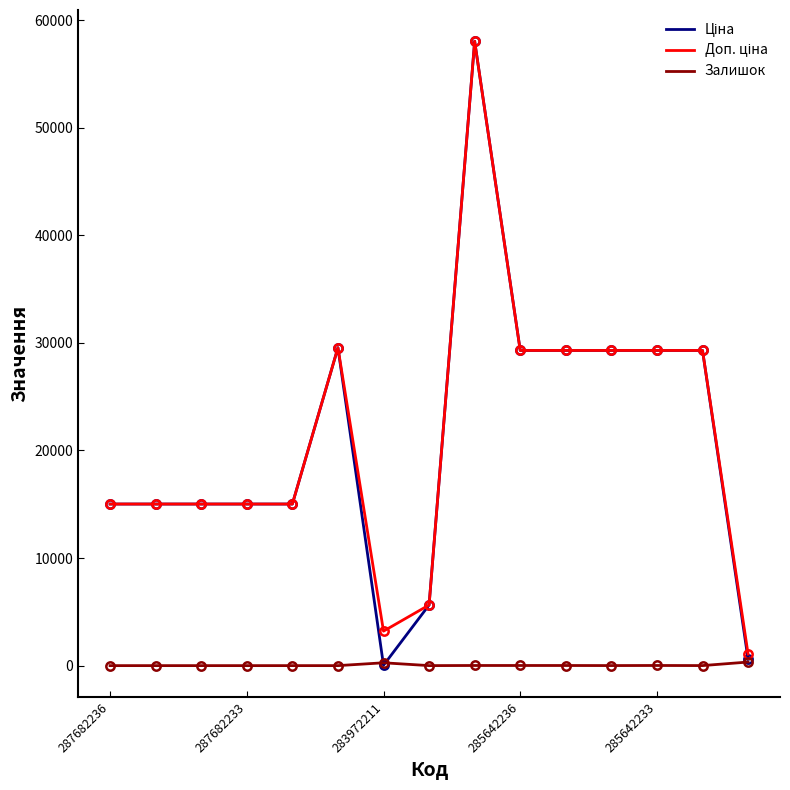

What is the greatest value displayed?

58037.0